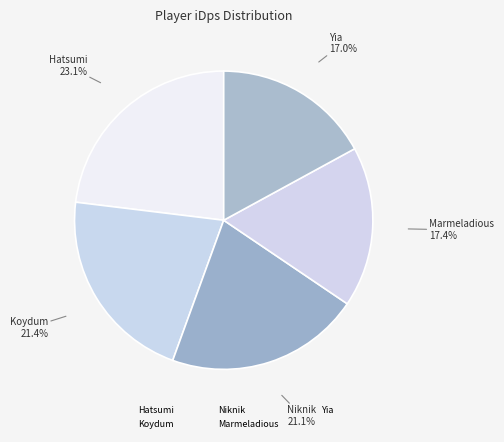

The Marmeladious slice represents 23% of the pie. True or false?

False